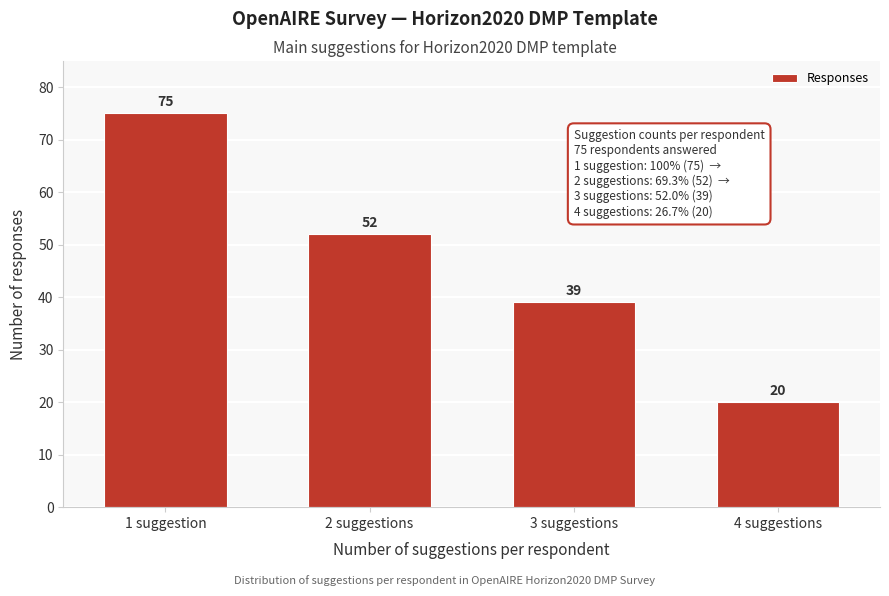

Reading left to right, transcribe all the data shown in this chart.

75	52	39	20